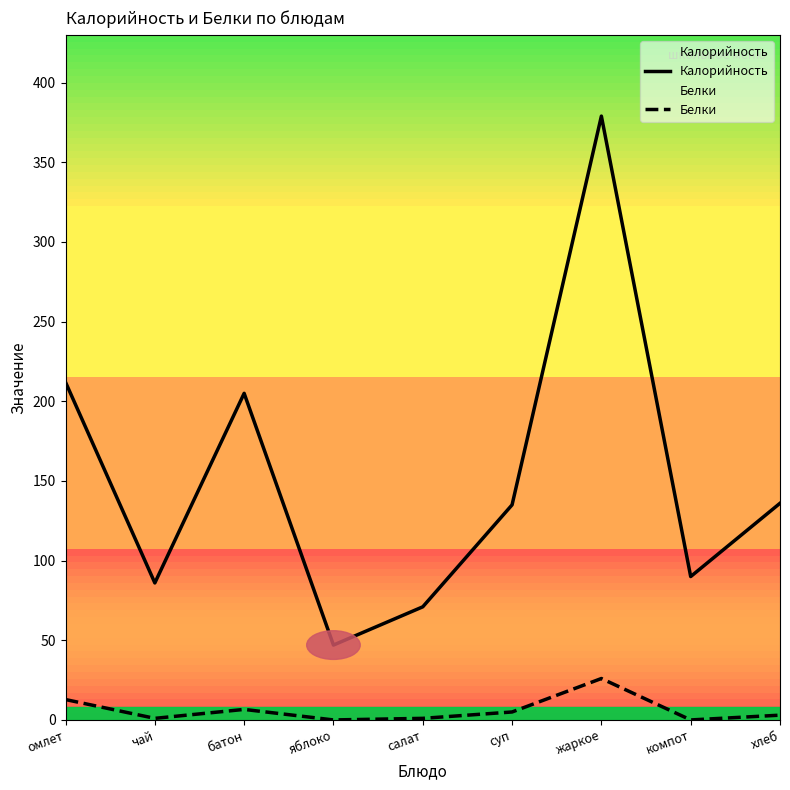

True or false: Белки and Калорийность cross at least once.

False